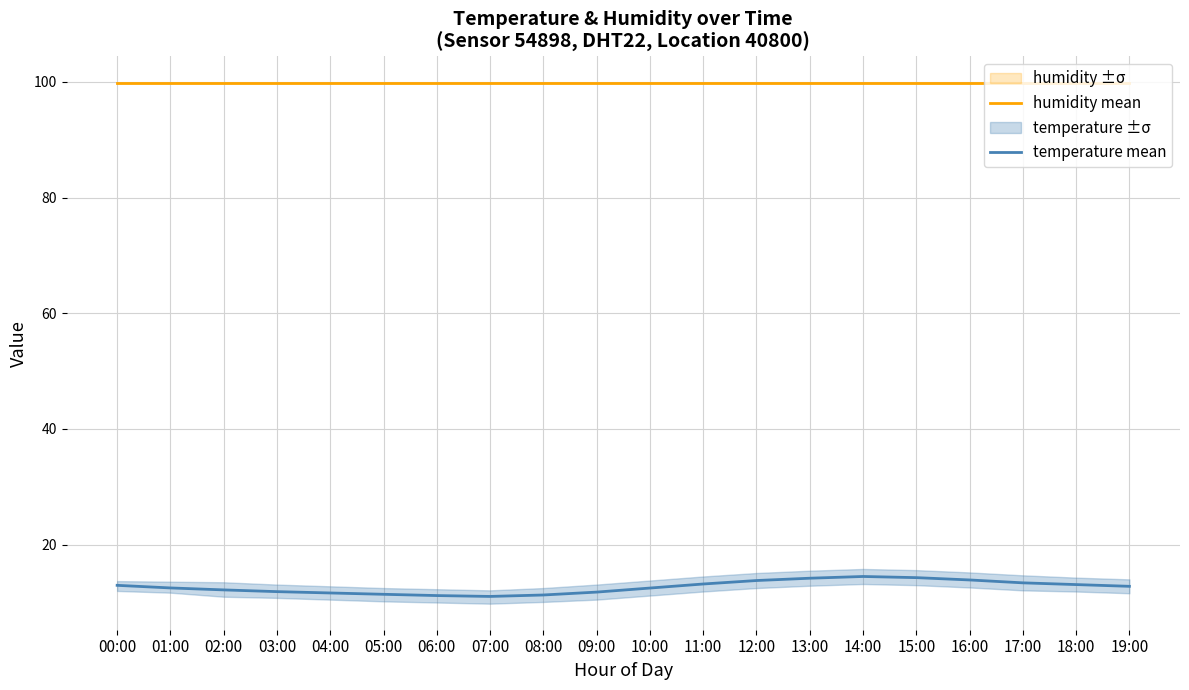

True or false: temperature mean and humidity mean intersect in this chart.

False